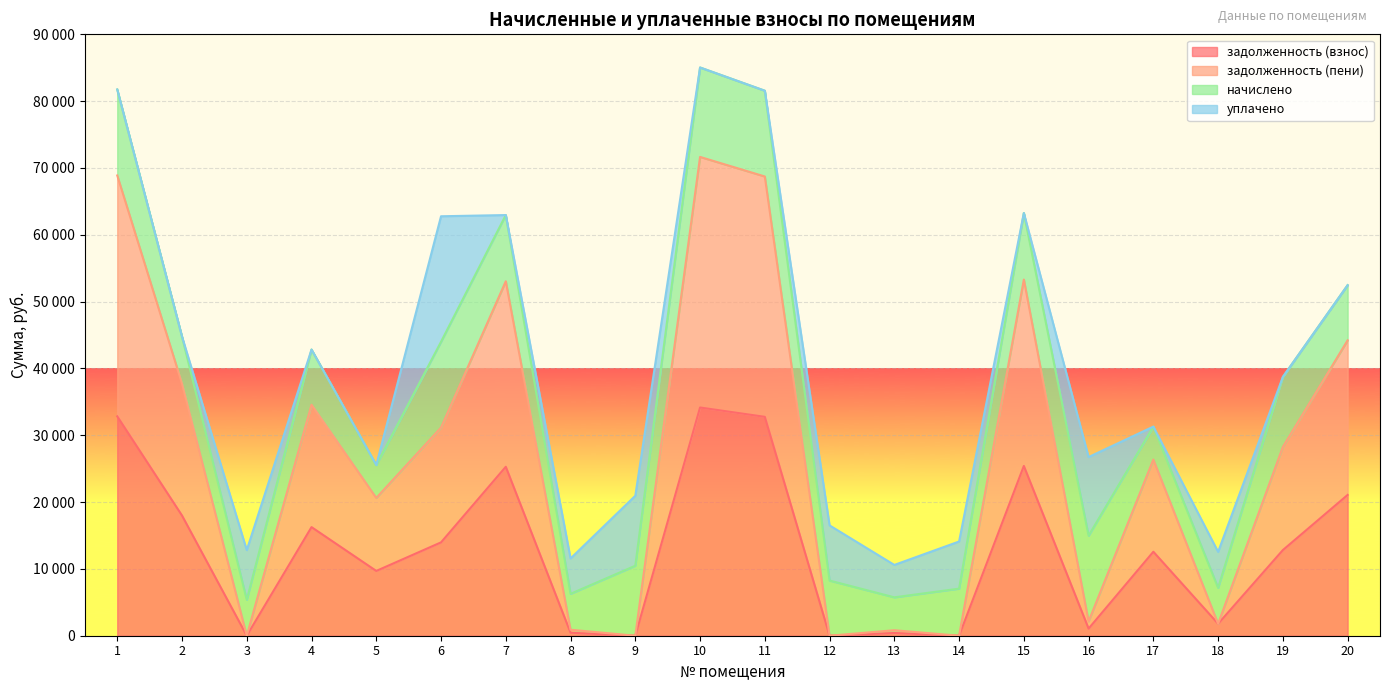

In задолженность (пени), how many points are lower than both neighbors (excluding endpoints)?

7